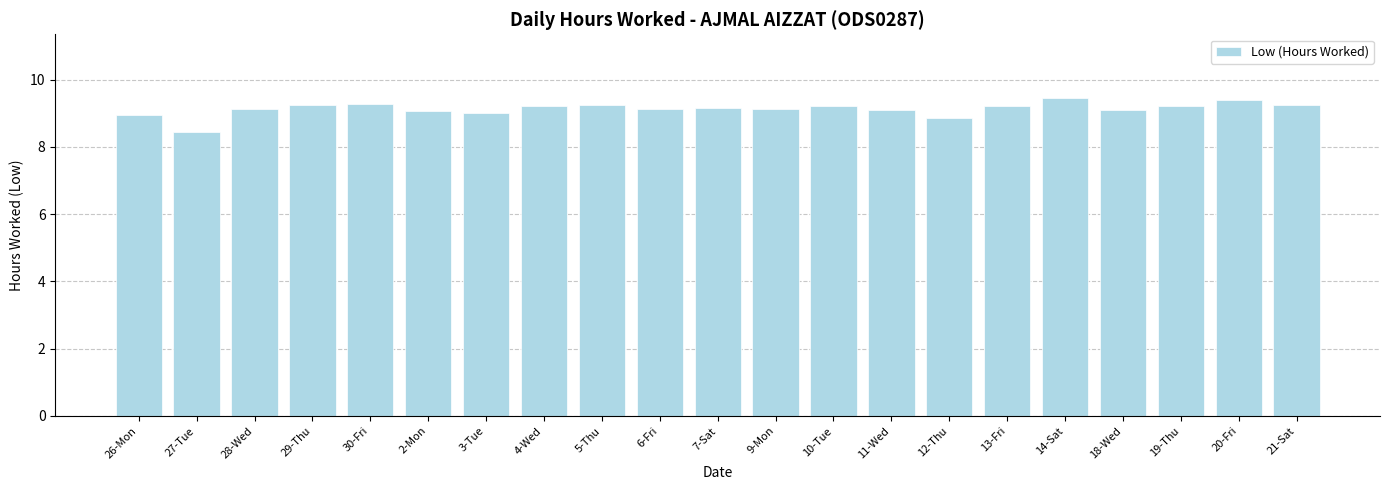

Is it true that the value at 29-Thu is 9.2?

True